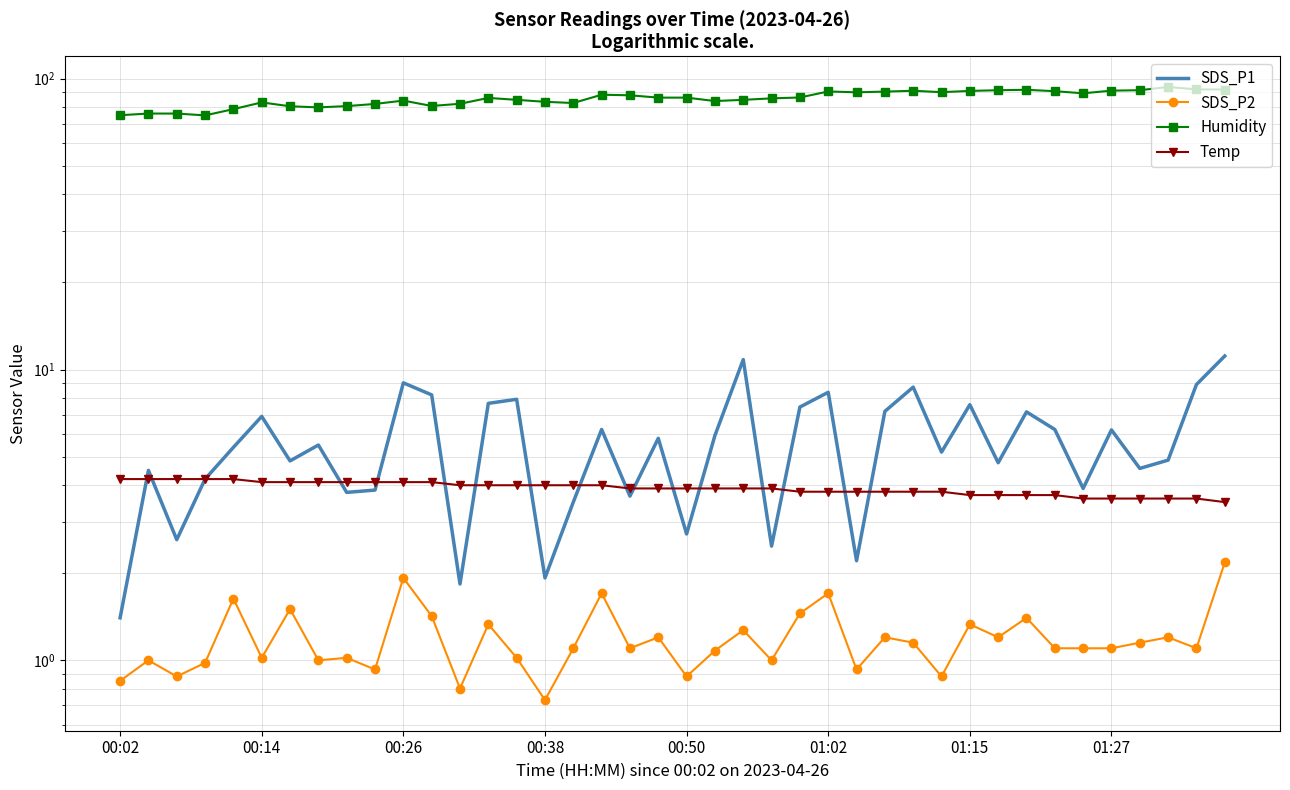

What position from the right is 17?

23